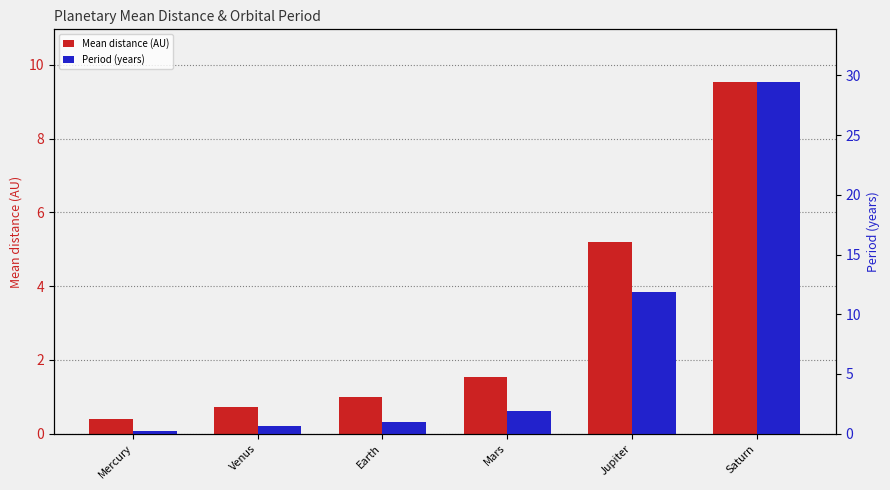

What is the difference between the highest and lowest values at Venus?

0.1